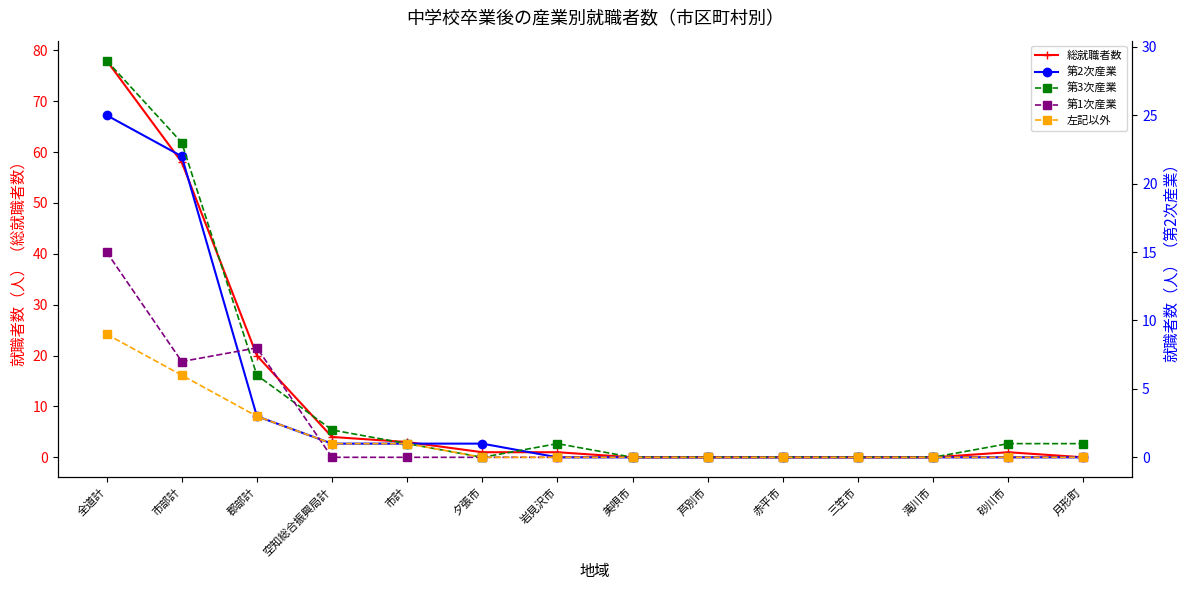

True or false: 総就職者数 has more than 0 interior local peaks.

True